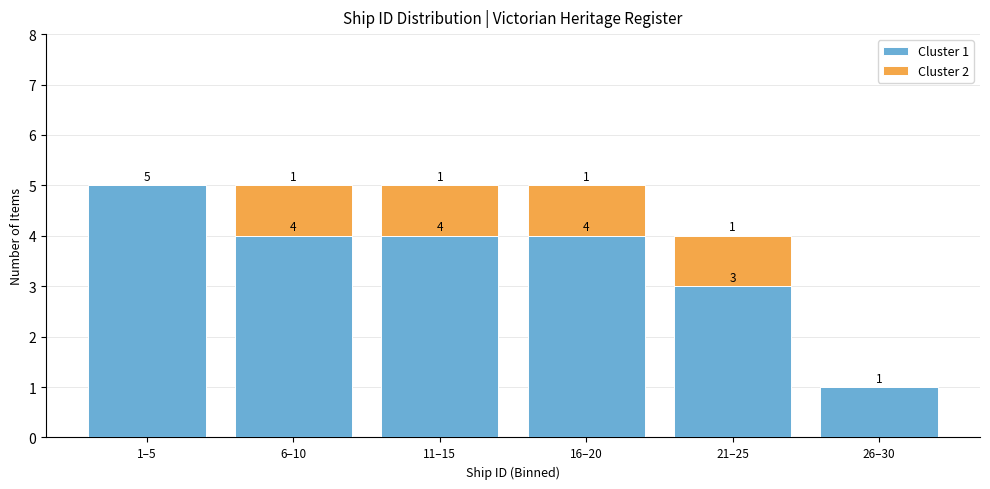

Reading right to left, transcribe the values for Cluster 1.

26–30=1	21–25=3	16–20=4	11–15=4	6–10=4	1–5=5